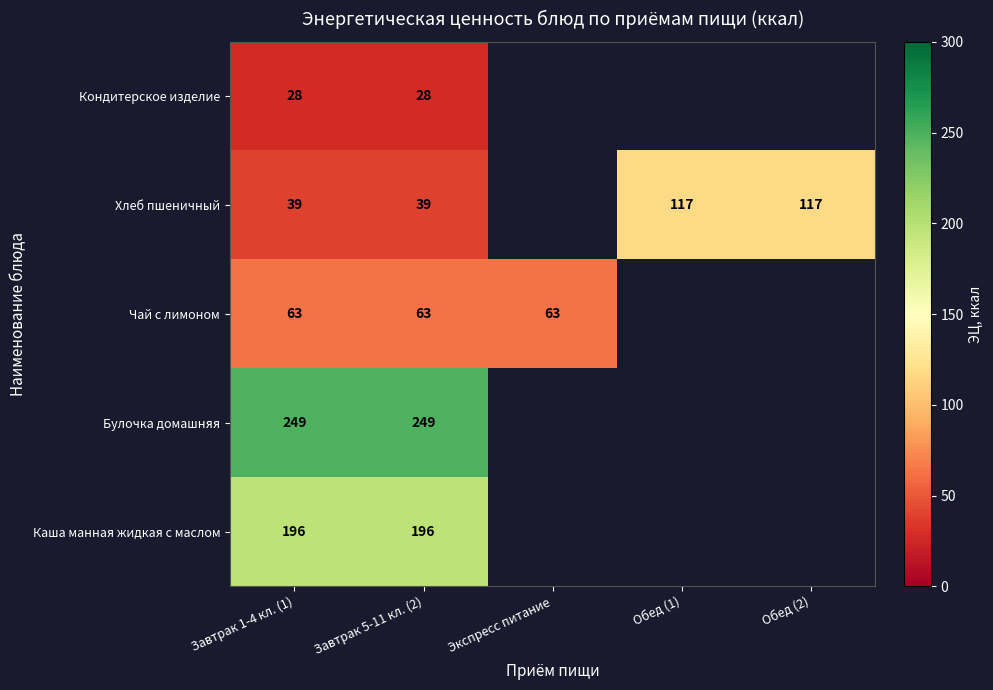

What is the total value across all series at Завтрак 5-11 кл. (2)?

575